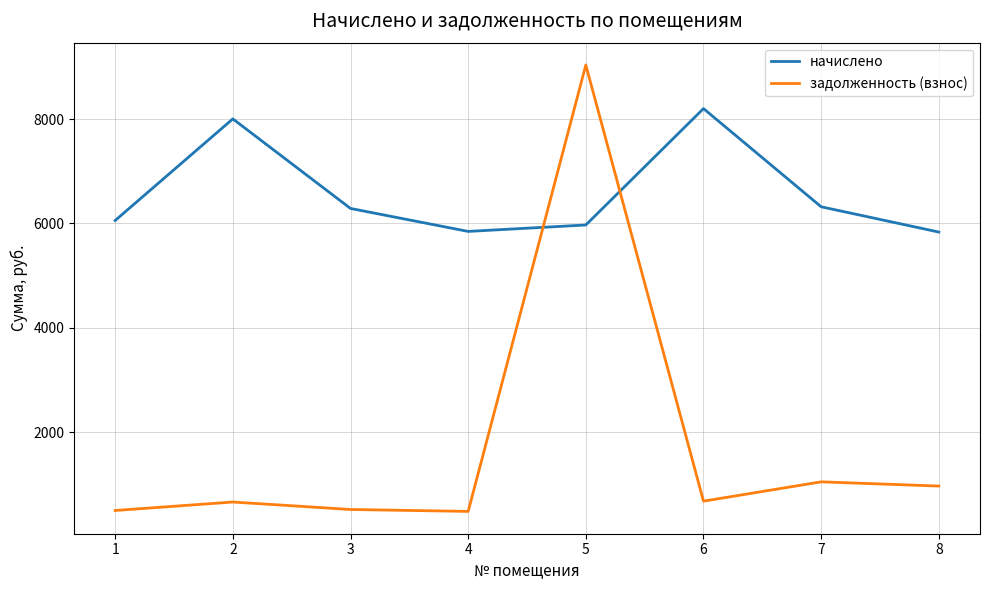

Between which two adjacent categories do задолженность (взнос) and начислено first intersect?

4 and 5